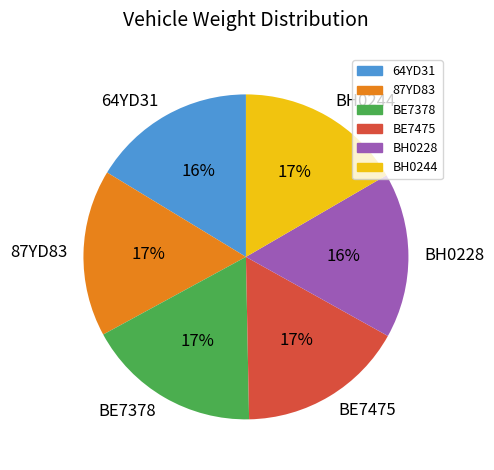

Is it true that 87YD83 is 17% of the pie?

True